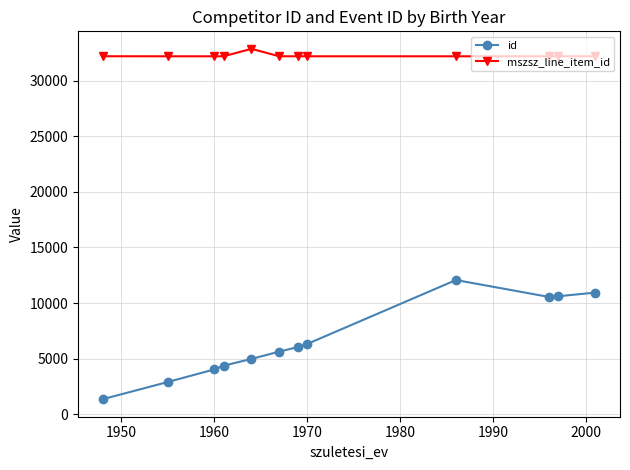

Which series has the widest spread of values?

id